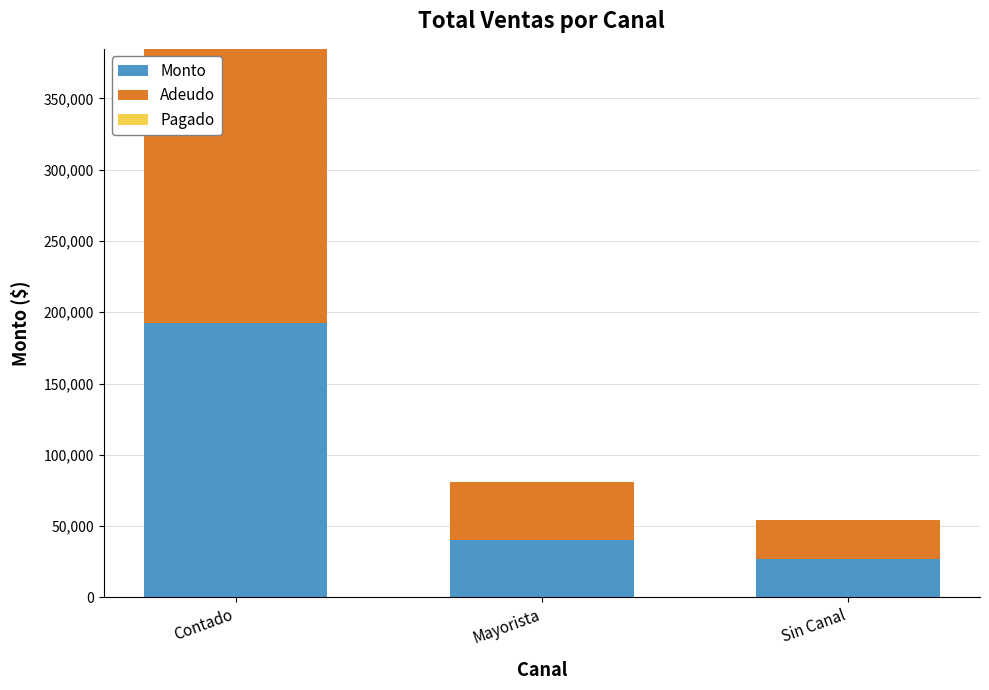

How many distinct data groups are displayed?

2